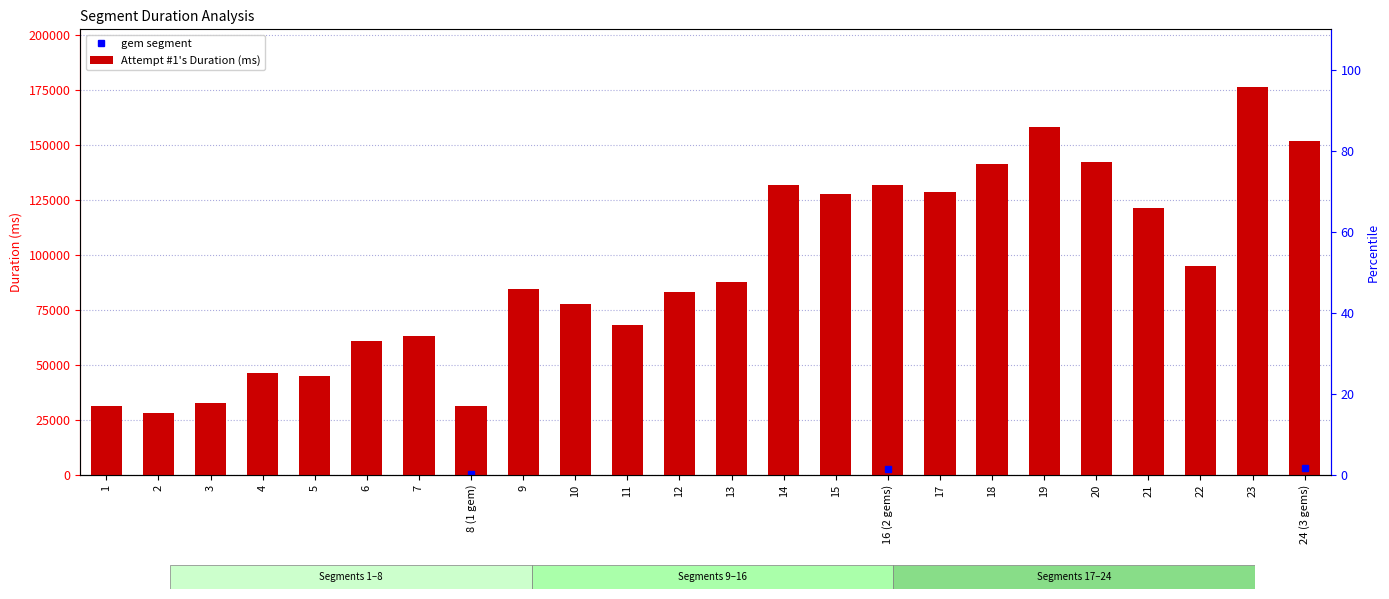

What is the difference between the second highest and minimum values?

129901